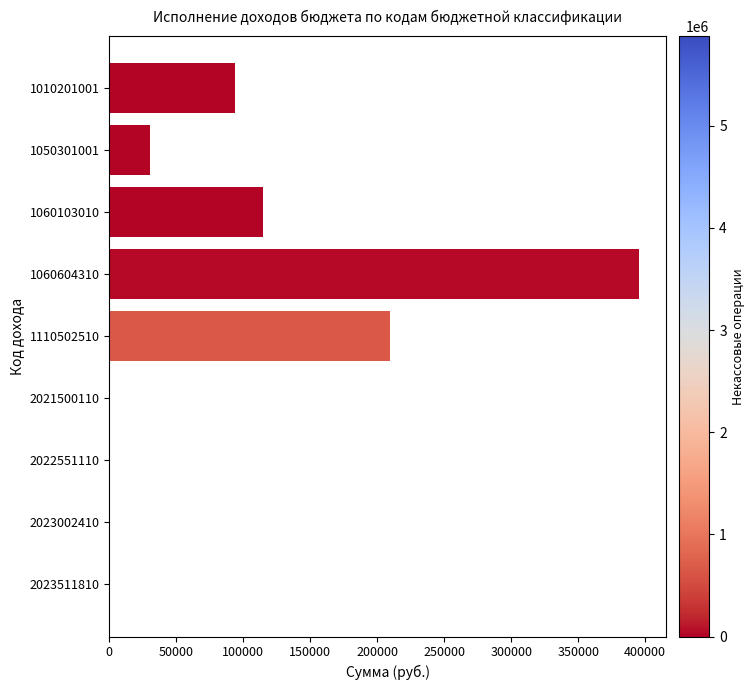

At which category does the chart reach its peak across all series?

1060604310